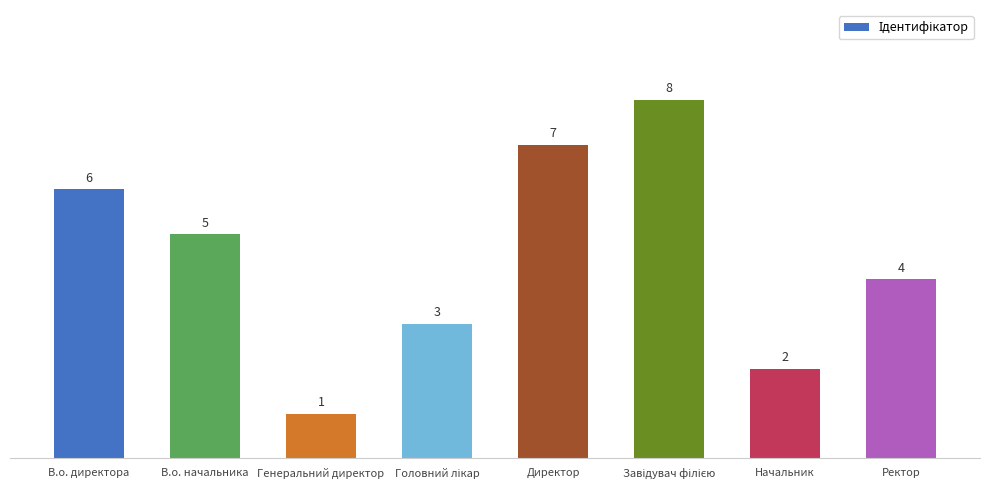

Does the chart contain stacked bars?

No